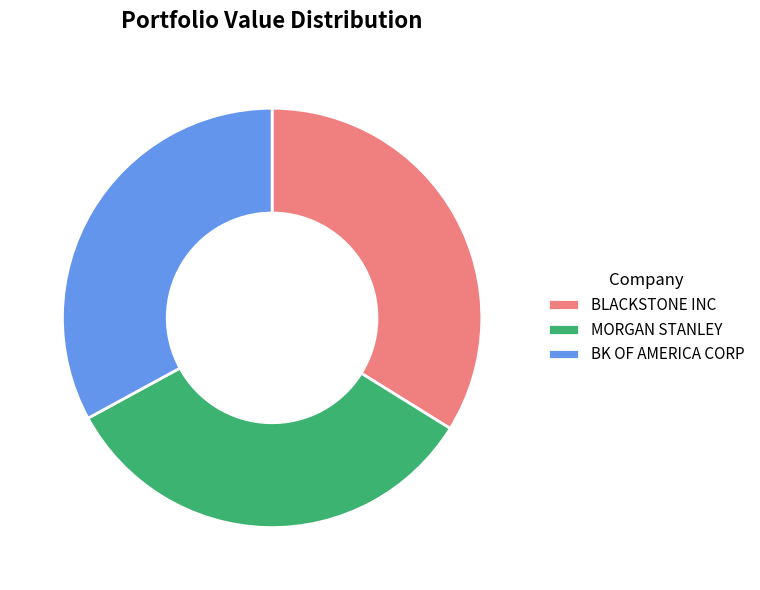

Is the sum of MORGAN STANLEY and BLACKSTONE INC greater than half?

Yes